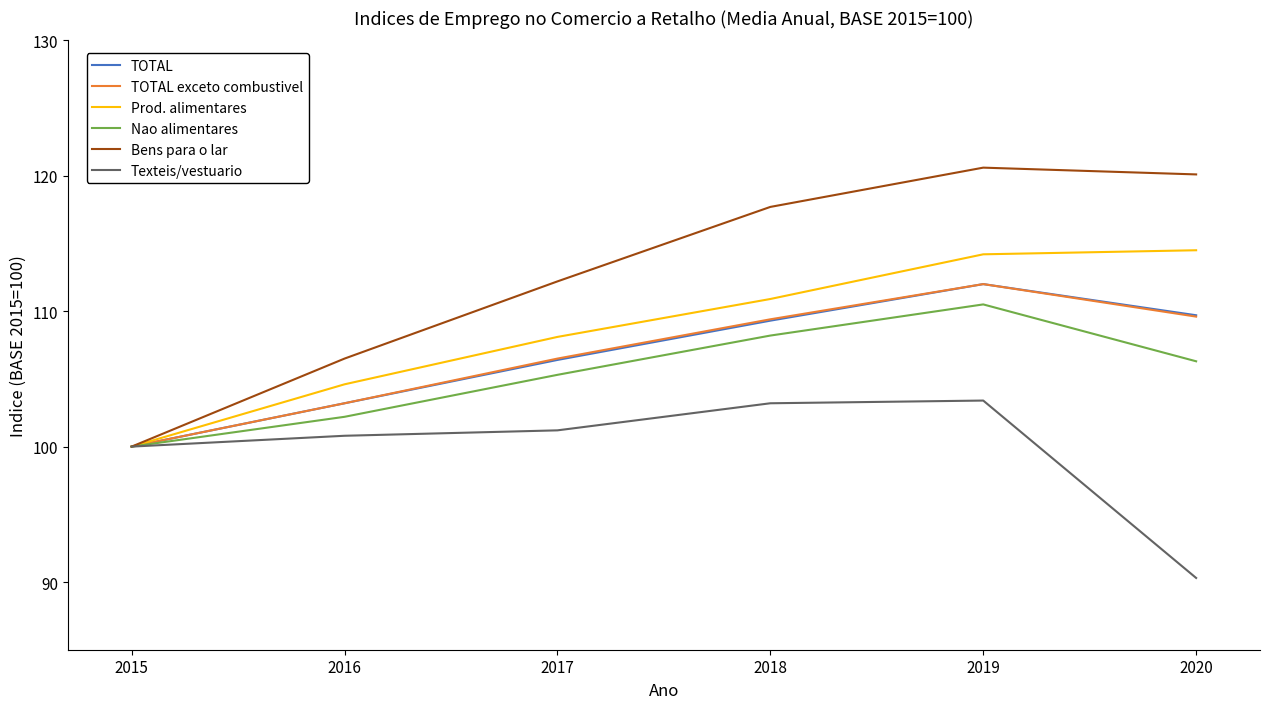

What is the difference between the Texteis/vestuario values at 2016 and 2018?

2.4